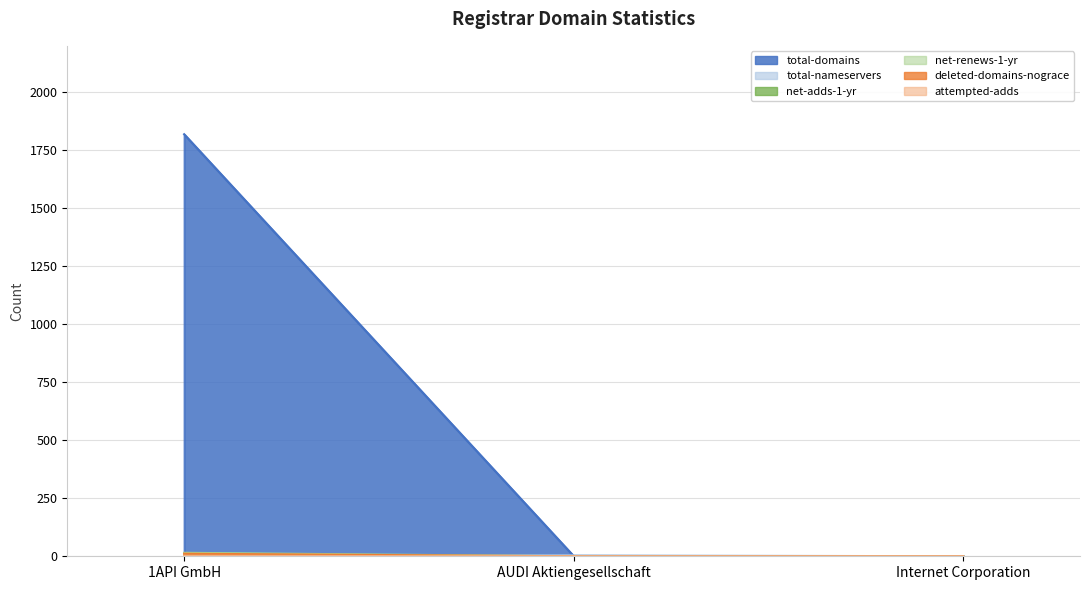

What is the difference between the maximum and minimum values in the net-adds-1-yr series?

2